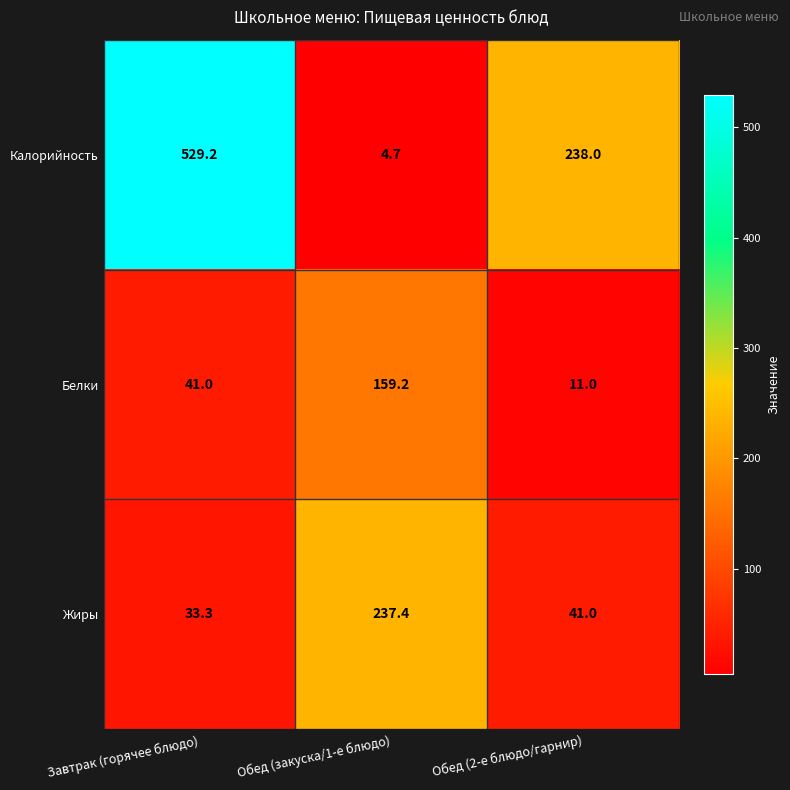

At how many categories does at least one series exceed 26?

3